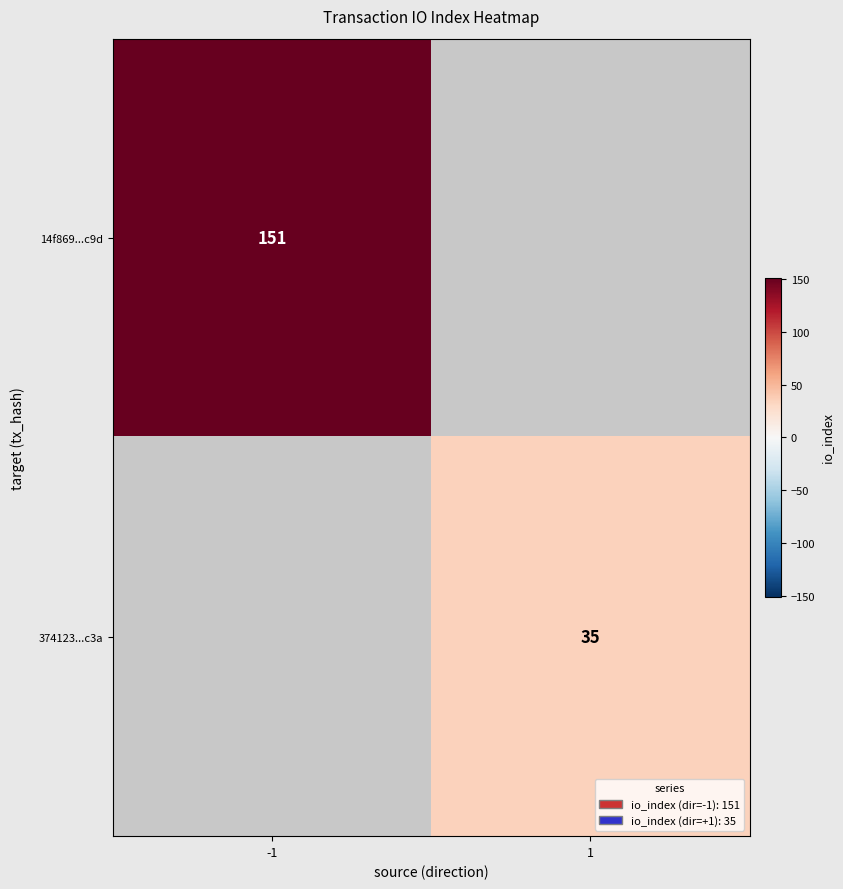

True or false: 374123...c3a has a value of 35 at 1.

True